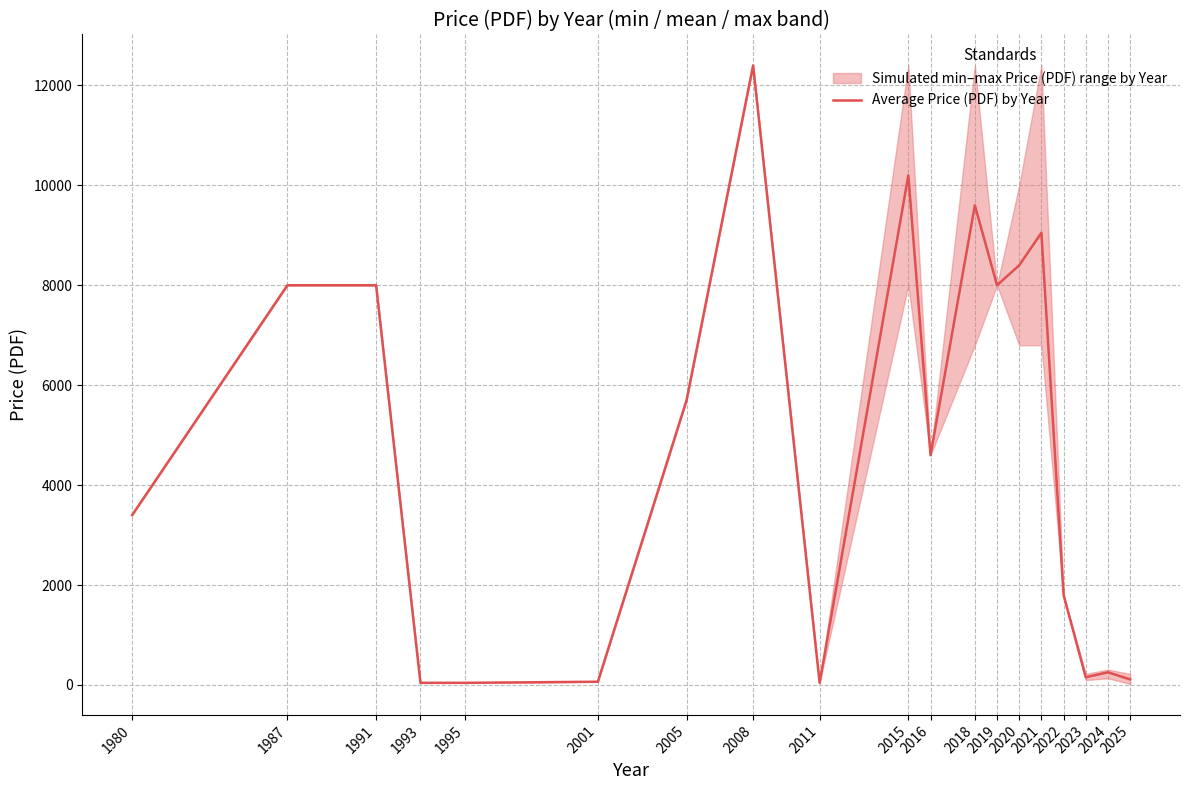

Which label corresponds to the largest value in the chart?

2008